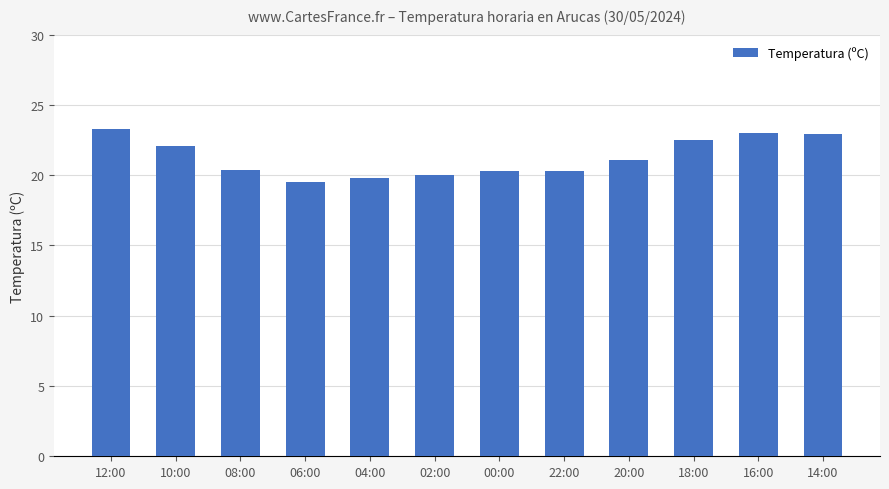

How many bars are there in total?

12